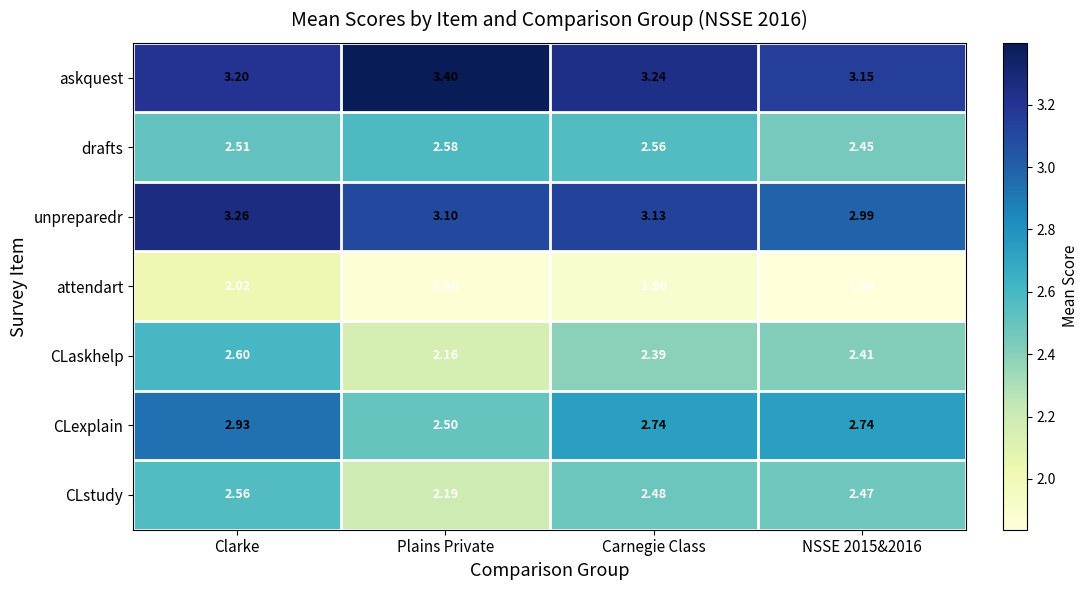

Which label corresponds to the largest value in the chart?

Plains Private